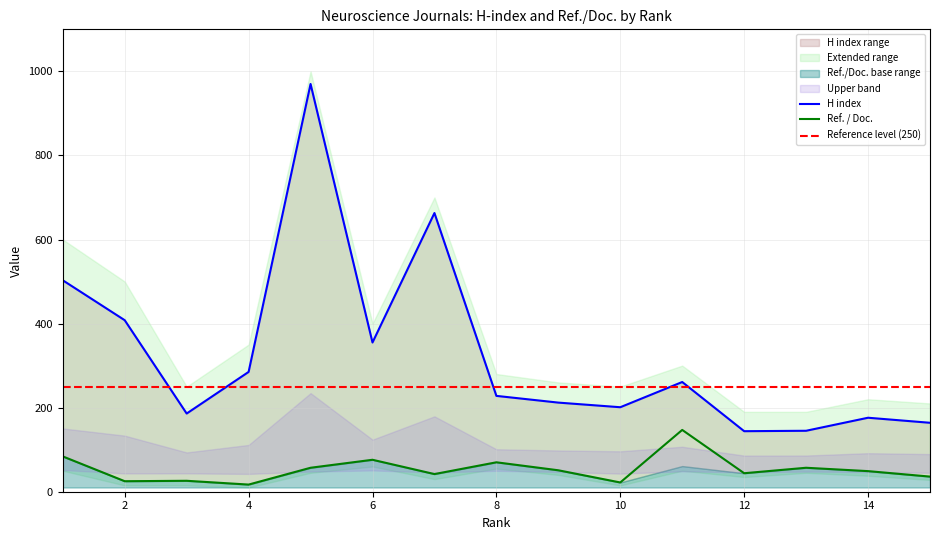

At which category is the sum across all series the highest?

5